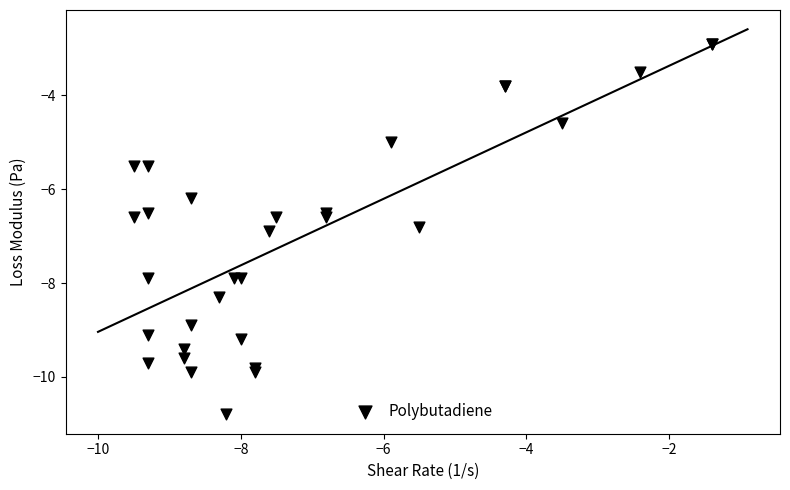

What Y value in the scatter plot is closest to -6?

-6.2